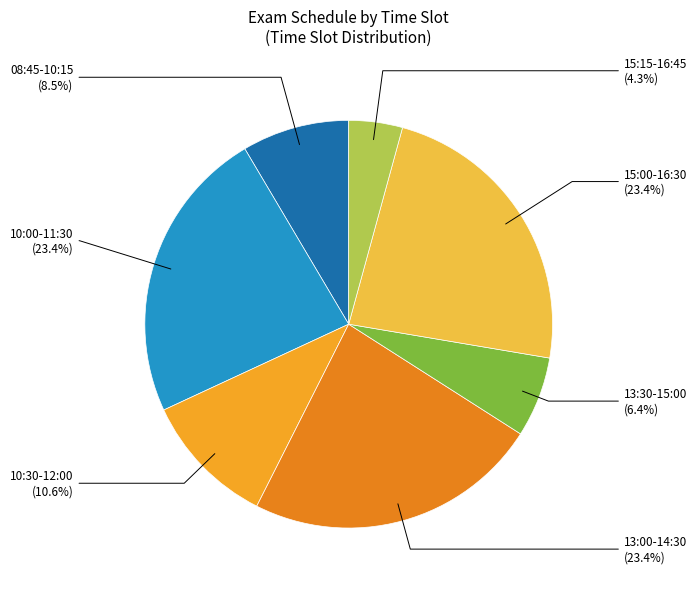

Which slice is the smallest?

15:15-16:45